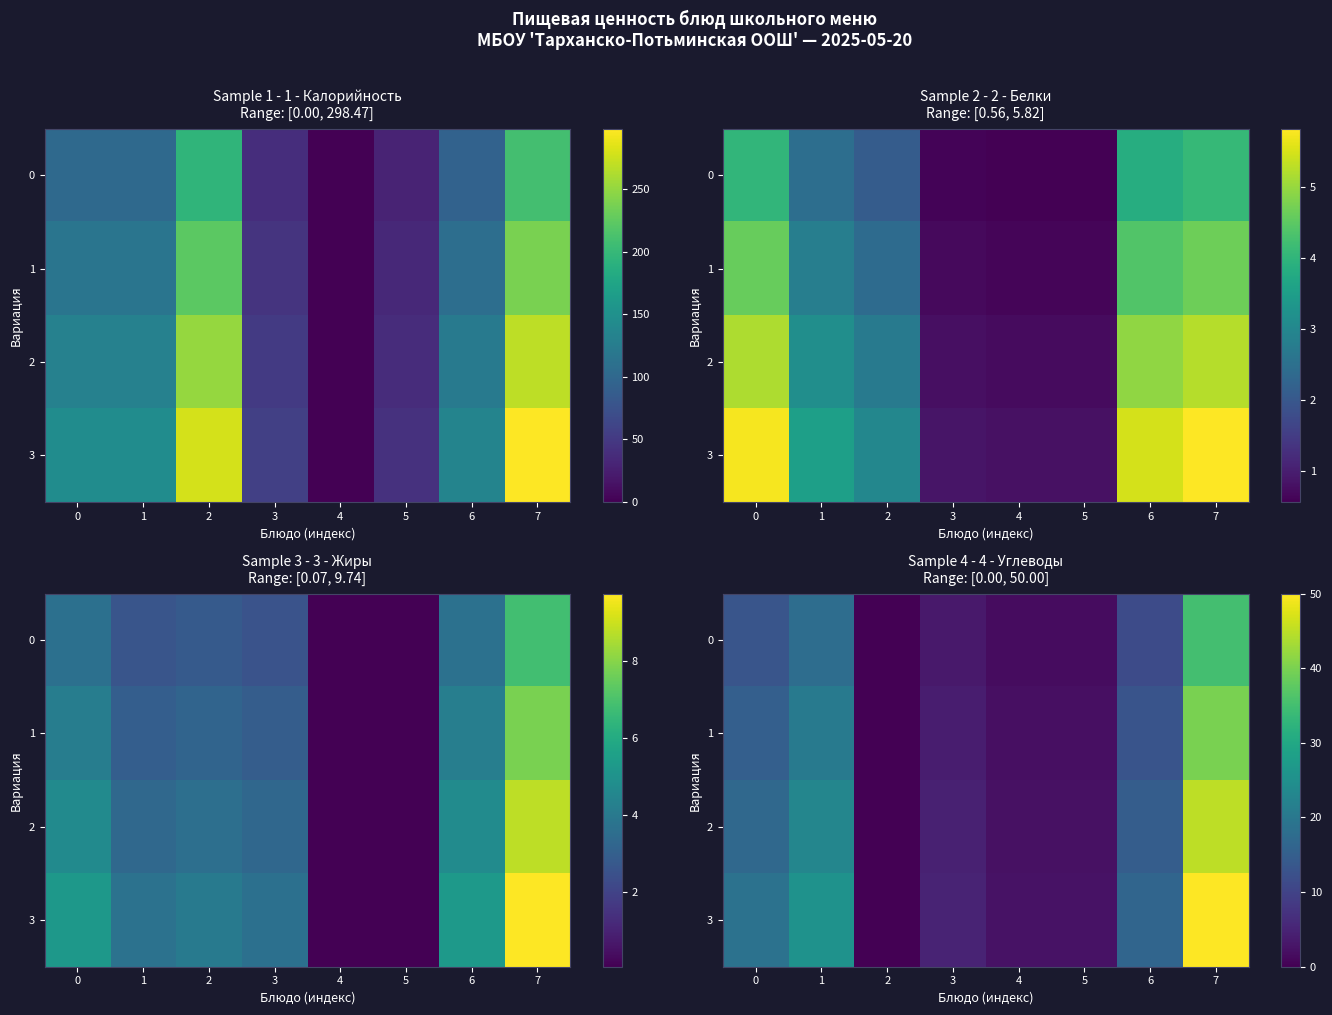

Which label corresponds to the smallest value in the chart?

2